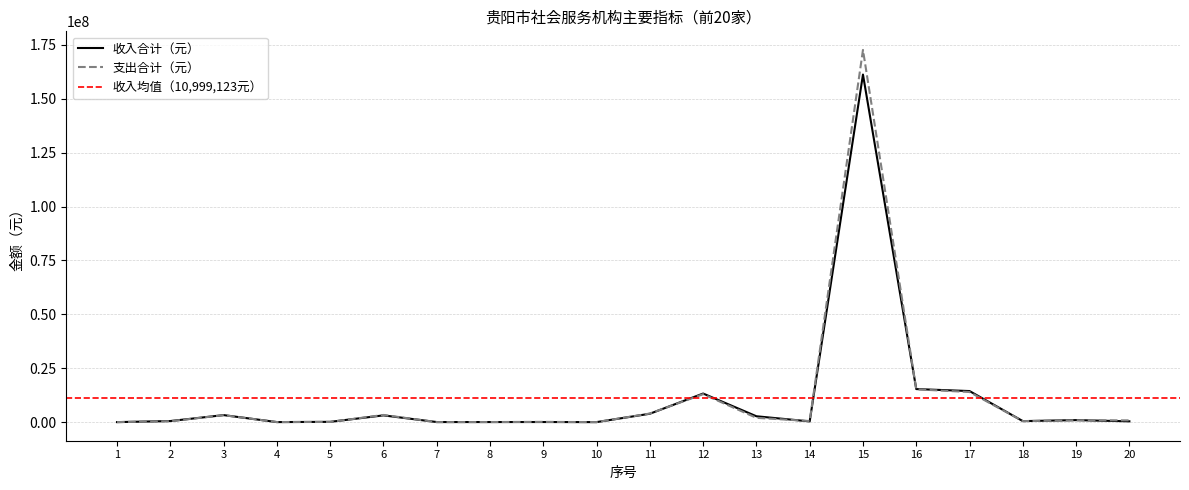

List the series in order of their overall mean, highest first.

支出合计（元）, 收入合计（元）